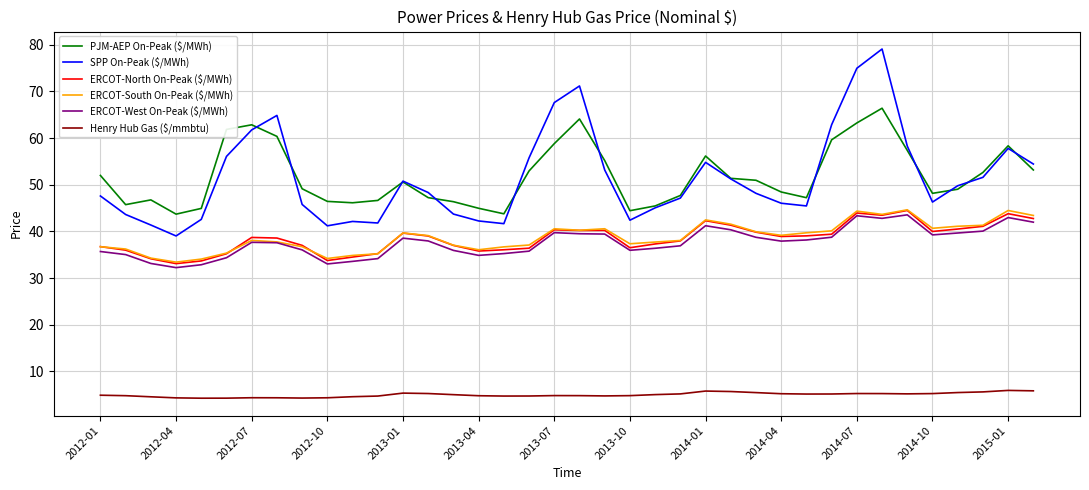

What is the maximum value shown in the chart?

79.1